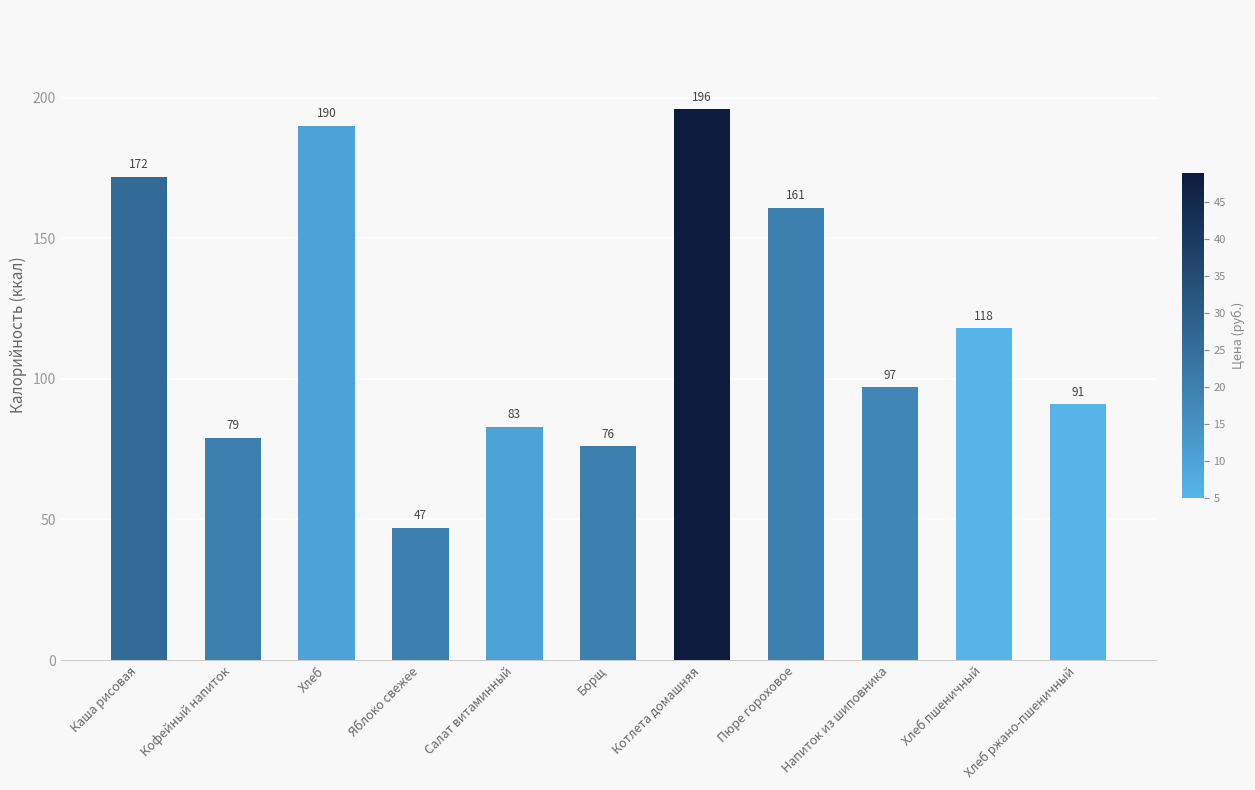

Reading left to right, extract all data points from this chart.

172	79	190	47	83	76	196	161	97	118	91